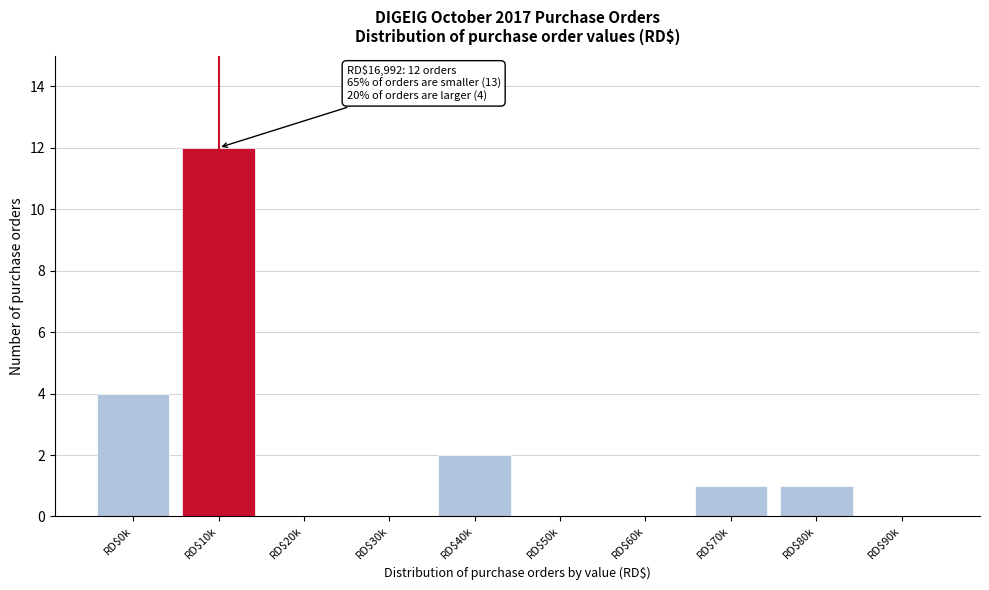

The value at RD$60k is -5. True or false?

False